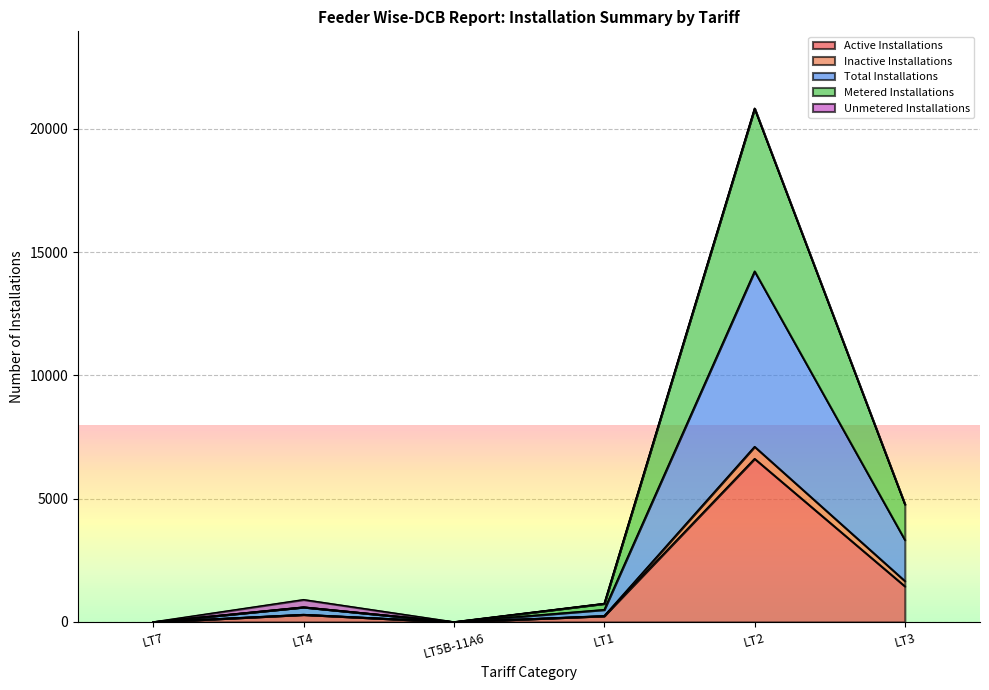

True or false: Metered Installations and Total Installations cross at least once.

False